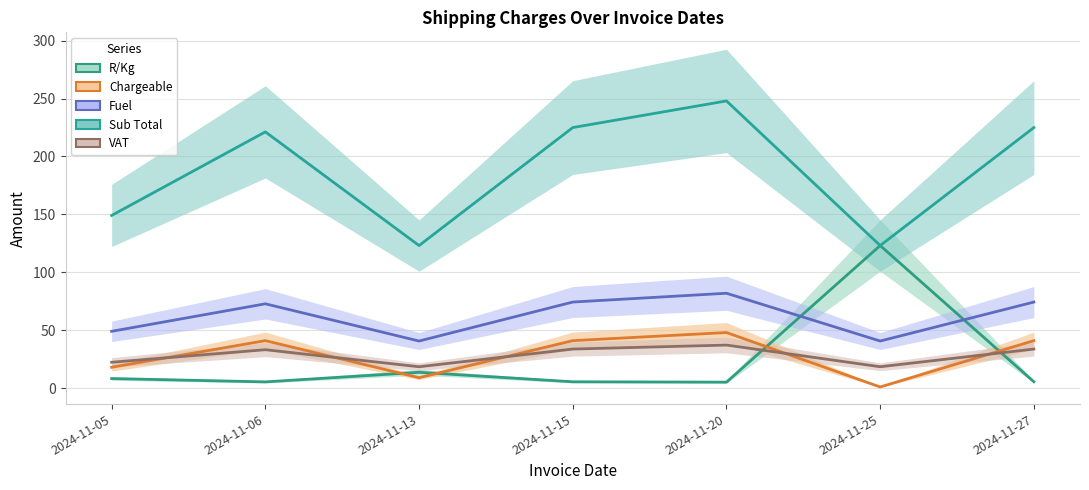

Where is R/Kg nearest to the value 64?

2024-11-13